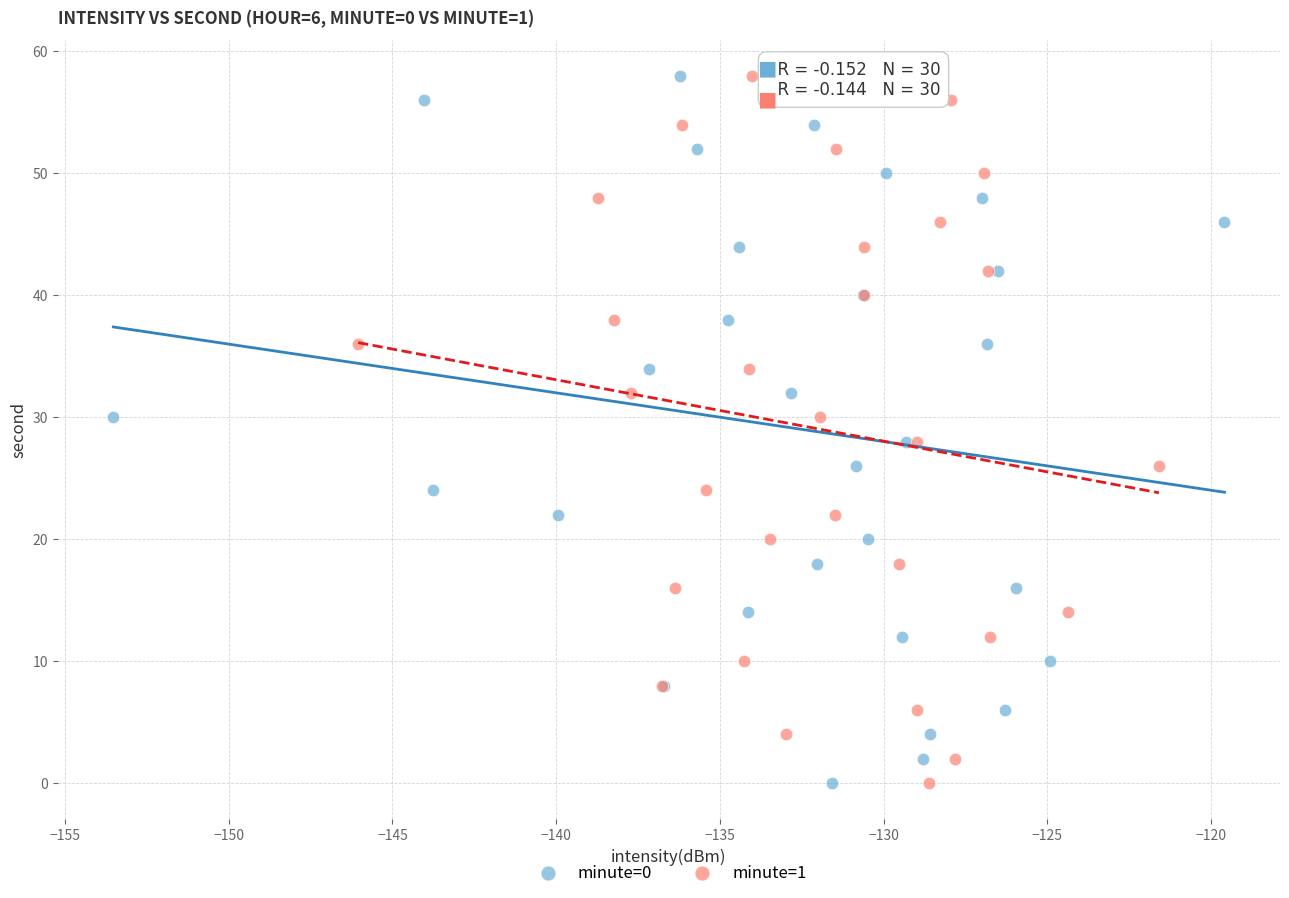

What are all the series names shown in the legend?

minute=0, minute=1